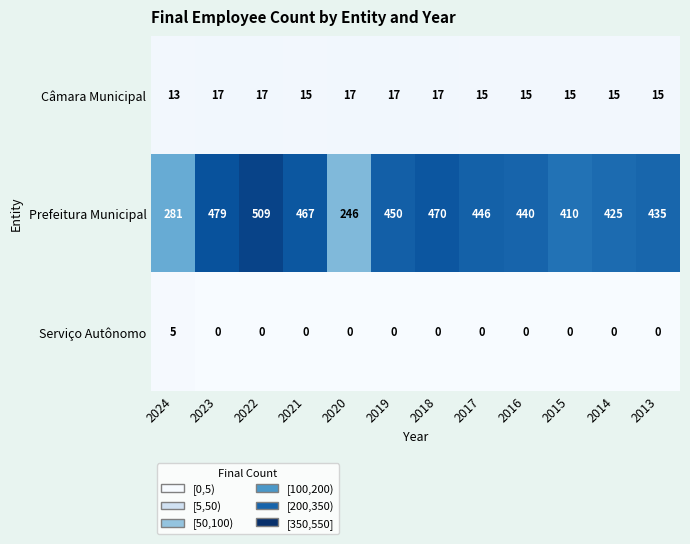

Rank the series at 2016 from lowest to highest value.

Serviço Autônomo, Câmara Municipal, Prefeitura Municipal